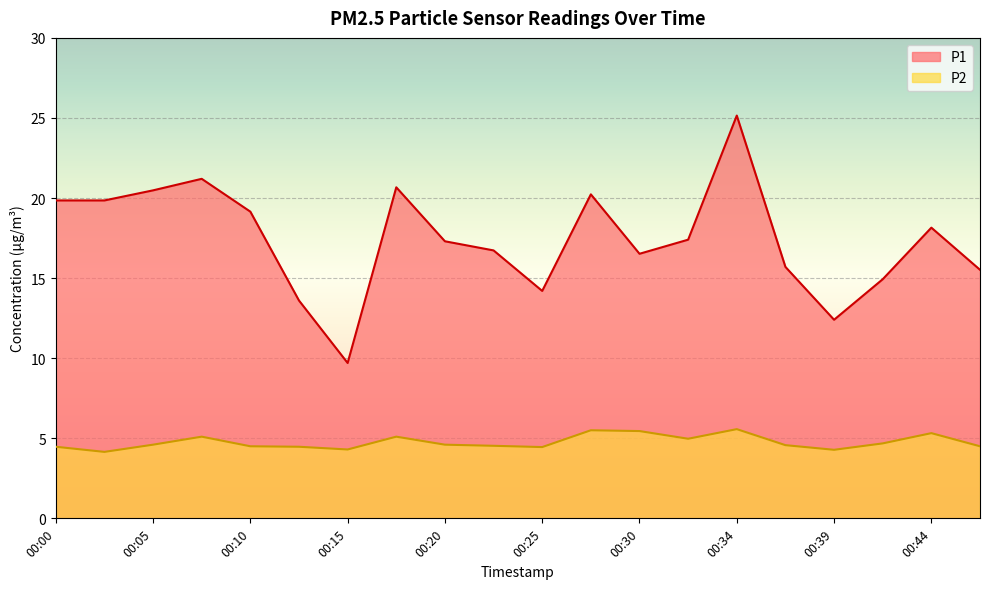

At which label does P1 first exceed 17?

00:00